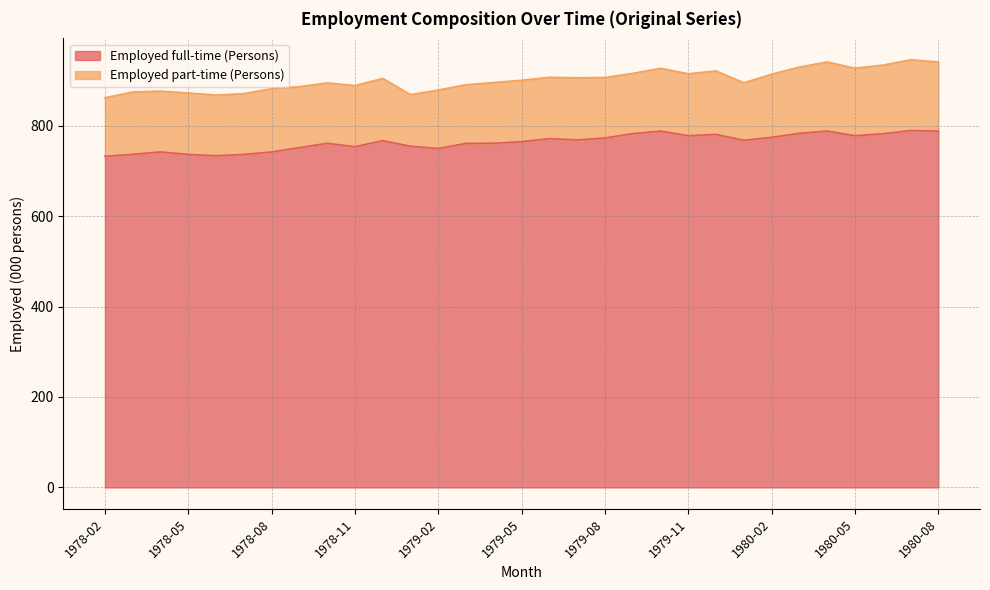

How many values exceed 766?

16